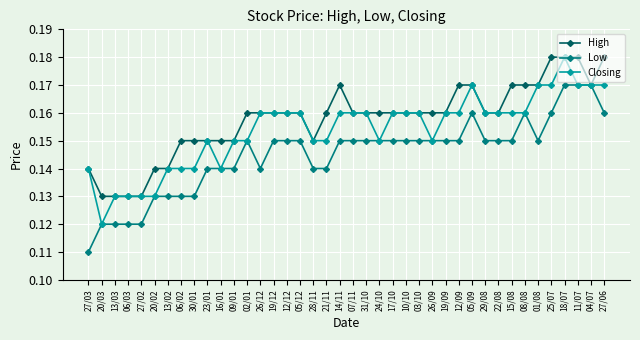

Which category has the lowest value across all series?

27/03